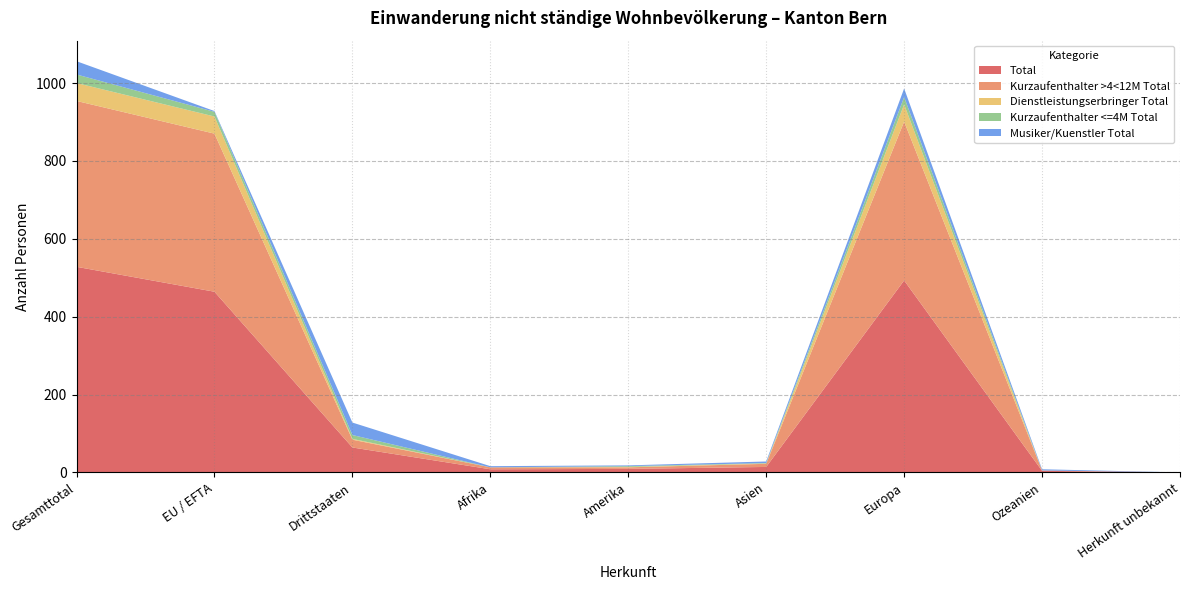

Reading right to left, what are all the values shown in this chart?

Total: Herkunft unbekannt=0	Ozeanien=4	Europa=493	Asien=14	Amerika=9	Afrika=8	Drittstaaten=64	EU / EFTA=464	Gesamttotal=528
Kurzaufenthalter >4<12M Total: Herkunft unbekannt=0	Ozeanien=1	Europa=408	Asien=8	Amerika=4	Afrika=5	Drittstaaten=20	EU / EFTA=406	Gesamttotal=426
Dienstleistungserbringer Total: Herkunft unbekannt=0	Ozeanien=0	Europa=44	Asien=1	Amerika=1	Afrika=0	Drittstaaten=2	EU / EFTA=44	Gesamttotal=46
Kurzaufenthalter <=4M Total: Herkunft unbekannt=0	Ozeanien=0	Europa=19	Asien=1	Amerika=2	Afrika=0	Drittstaaten=10	EU / EFTA=12	Gesamttotal=22
Musiker/Kuenstler Total: Herkunft unbekannt=0	Ozeanien=3	Europa=22	Asien=4	Amerika=2	Afrika=3	Drittstaaten=32	EU / EFTA=2	Gesamttotal=34